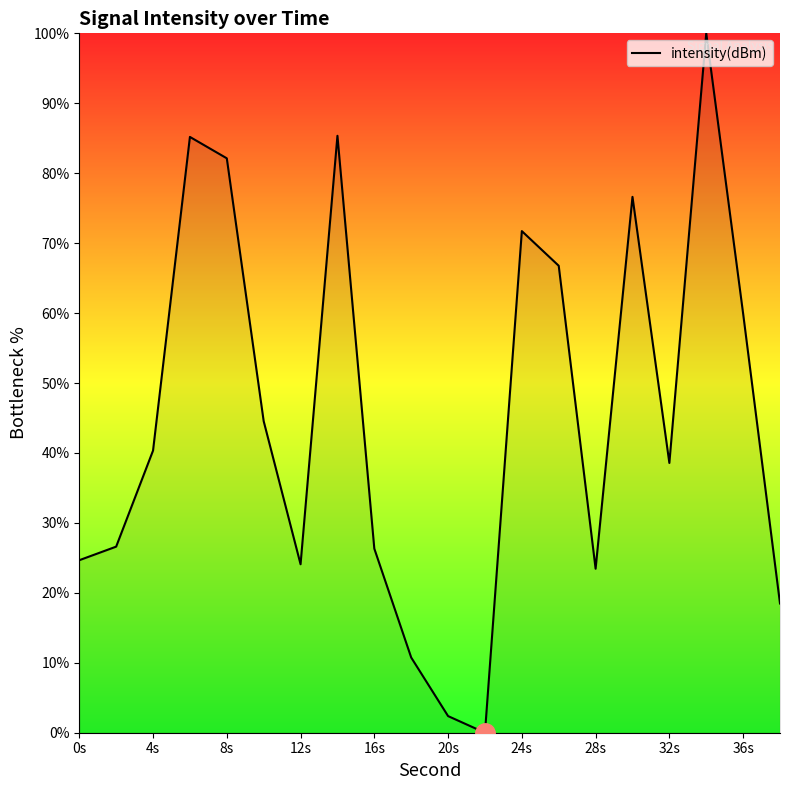

What is the greatest value displayed?

100.0